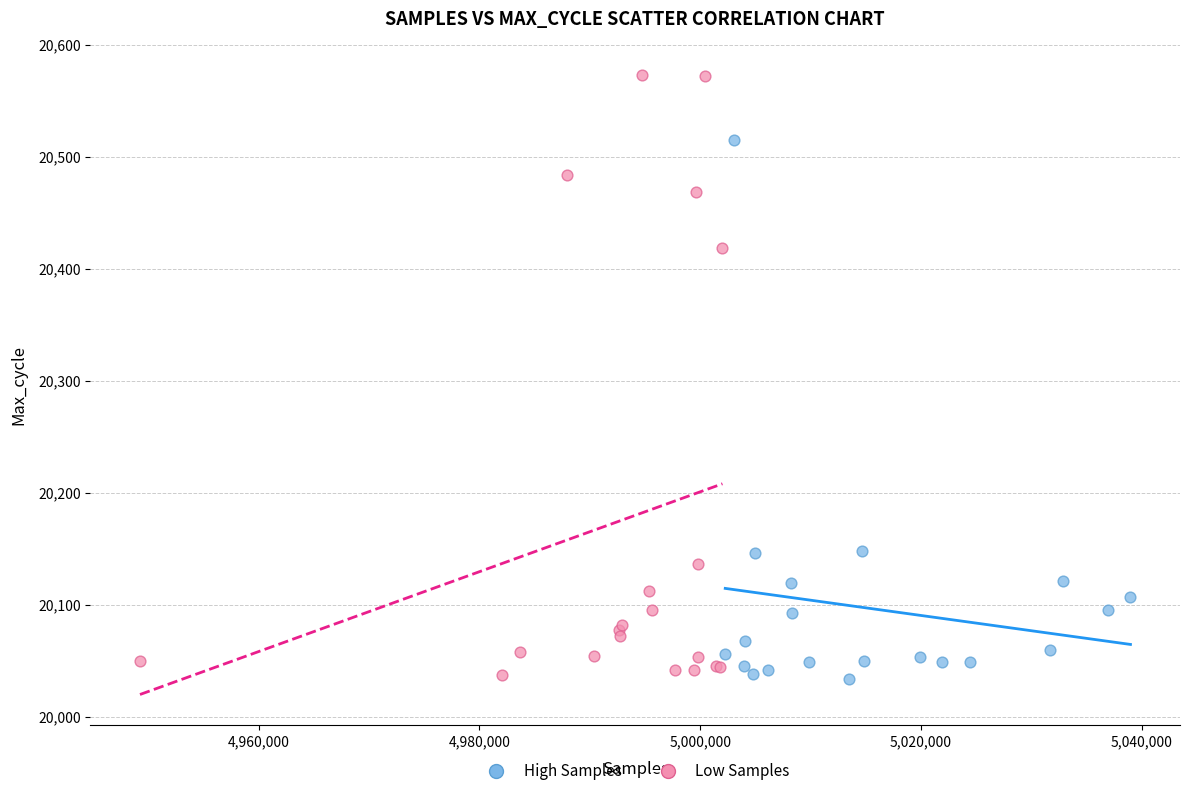

Which series has the largest Y range (max minus min)?

Low Samples